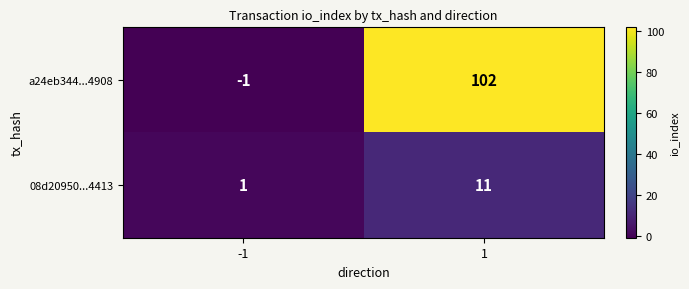

Count the number of categories in the chart.

2